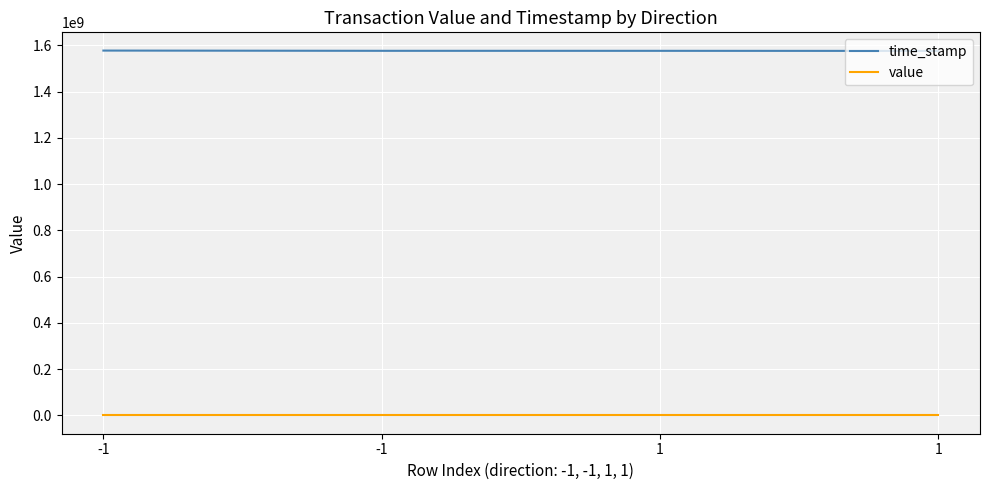

Reading left to right, what are all the values shown in this chart?

time_stamp: 1577113216.0	1576095095.0	1576021996.0	1575655150.0
value: 127.2	125.4	125.4	127.2